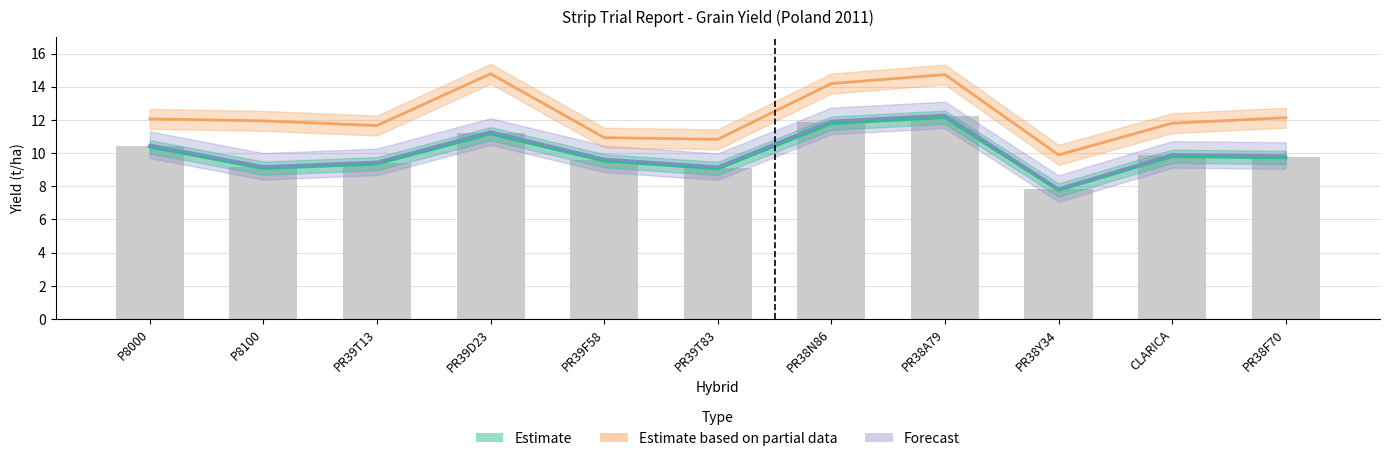

Which category has the highest value across all series?

PR39D23